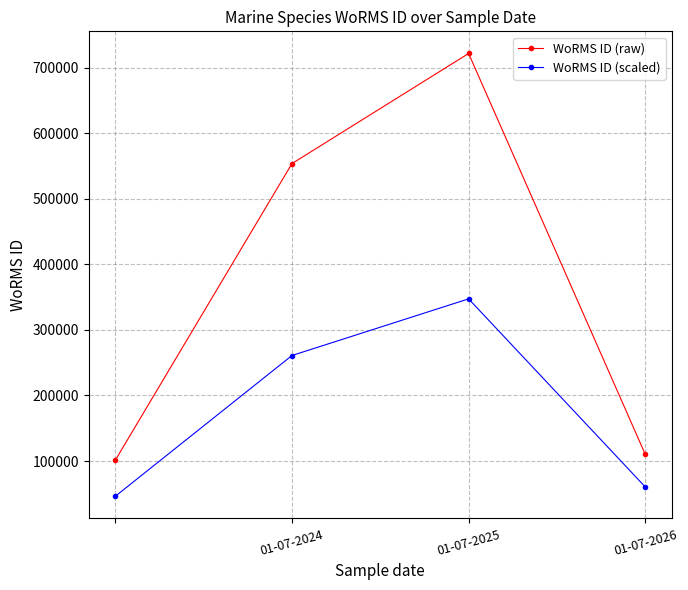

List the series in order of their overall mean, highest first.

WoRMS ID (raw), WoRMS ID (scaled)